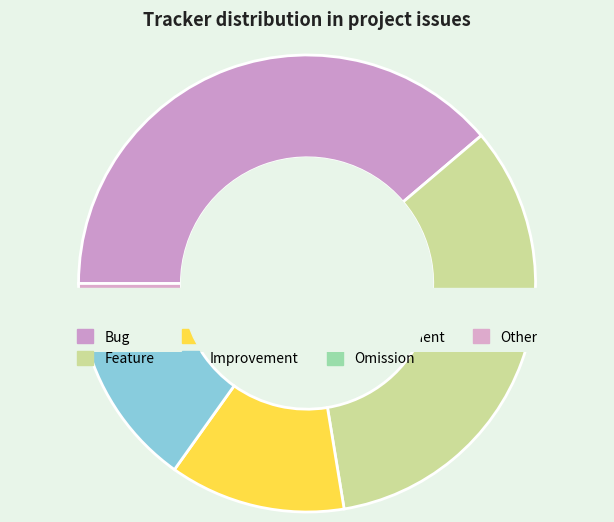

What is the change in value from Improvement to Other?

-48